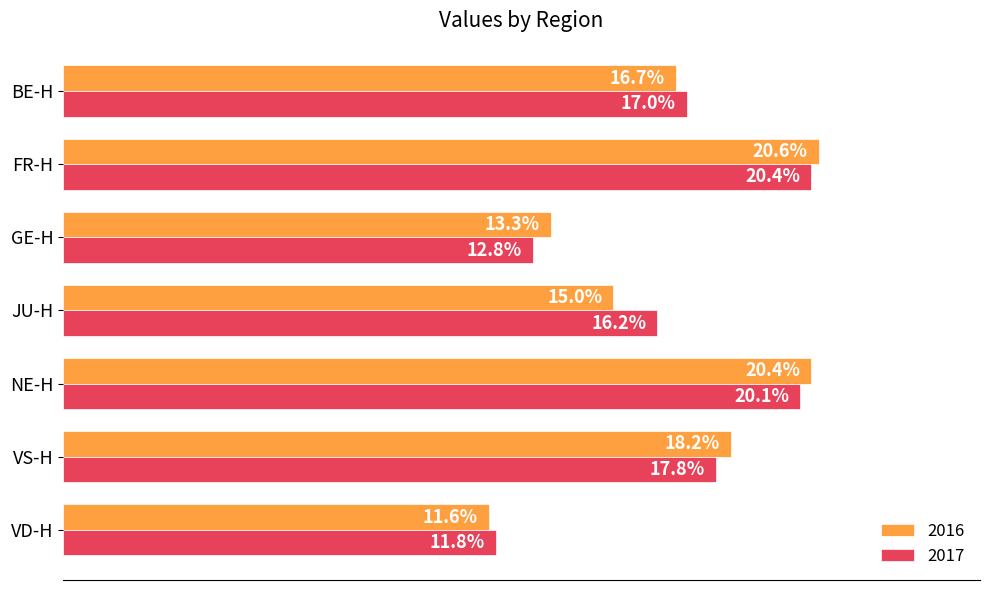

Which category has the lowest value in the 2017 series?

VD-H